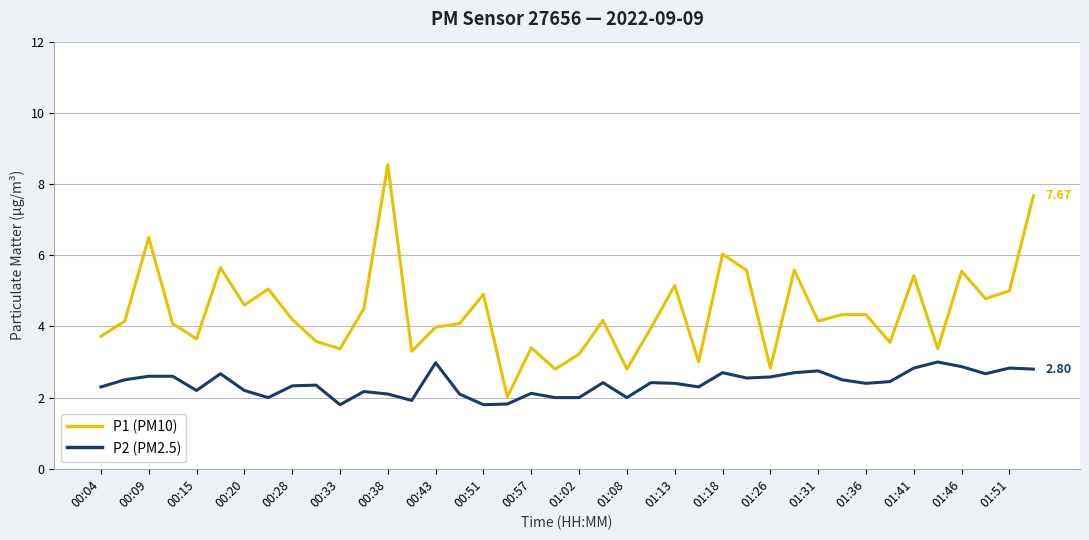

Which series has the largest total across all categories?

P1 (PM10)